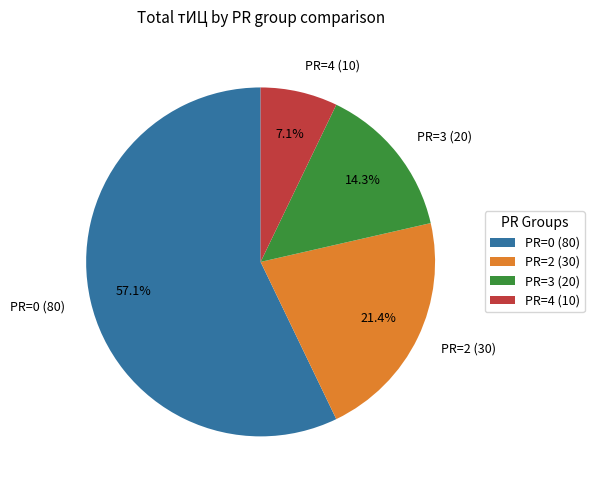

Rank the categories by value from lowest to highest.

PR=4 (10), PR=3 (20), PR=2 (30), PR=0 (80)